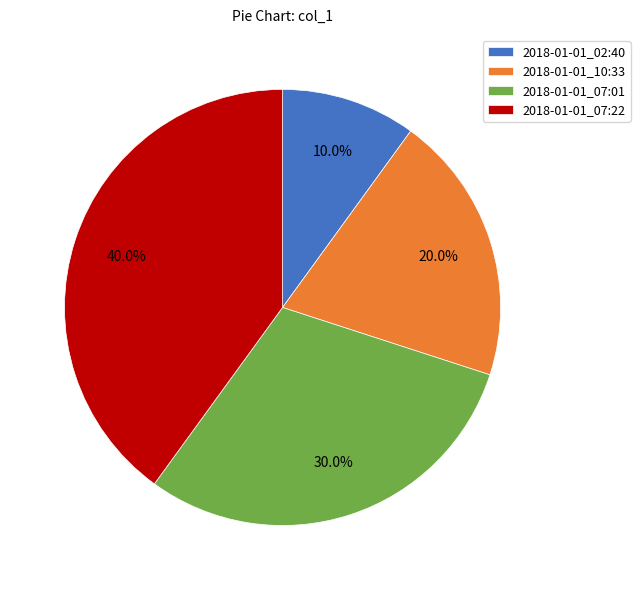

What is the smallest slice in the pie chart?

2018-01-01_02:40